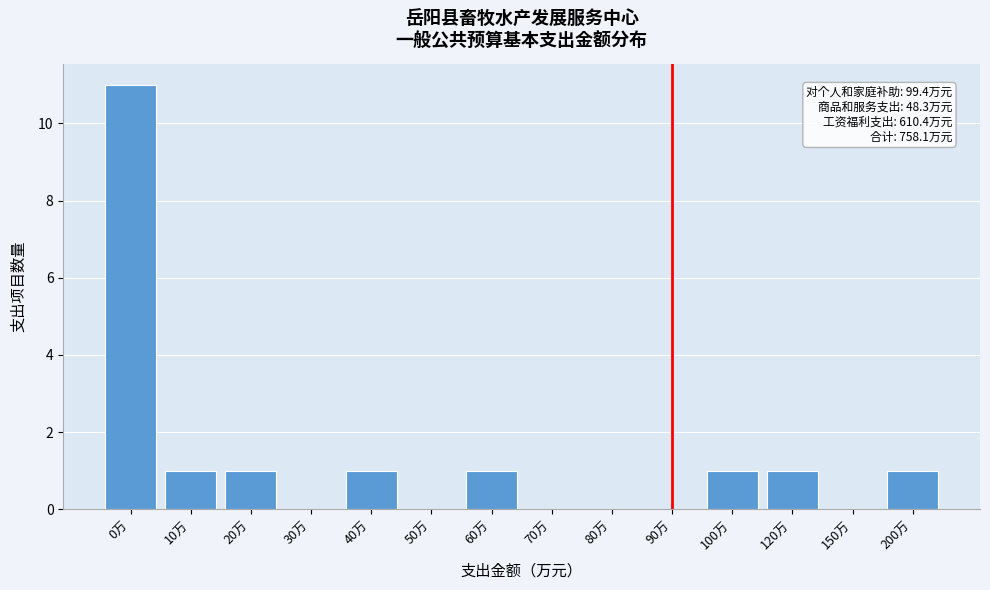

Reading left to right, transcribe all the data shown in this chart.

0万=11	10万=1	20万=1	30万=0	40万=1	50万=0	60万=1	70万=0	80万=0	90万=0	100万=1	120万=1	150万=0	200万=1